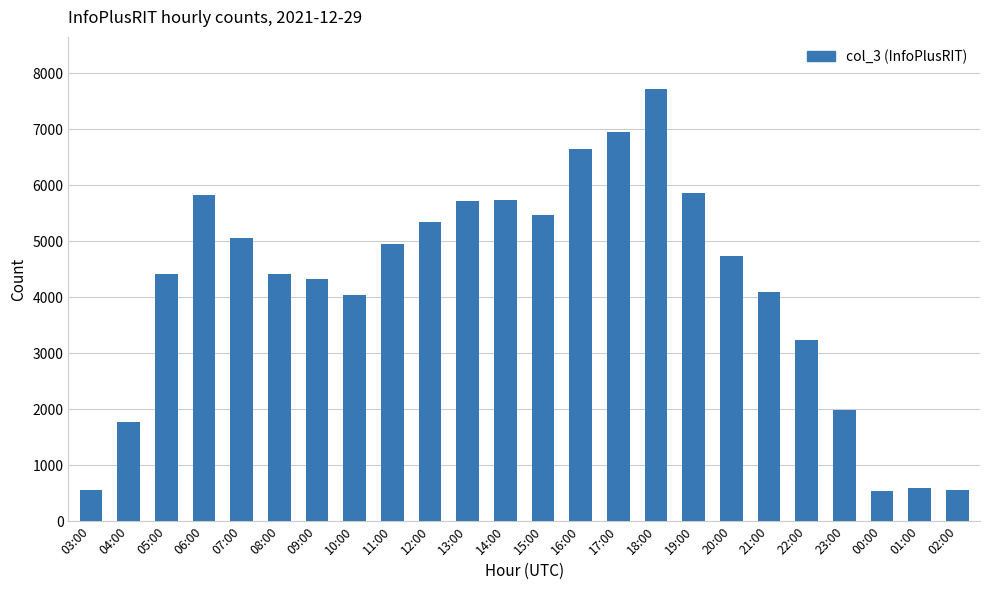

What value does the data have at 21:00, to the nearest 10?

4090